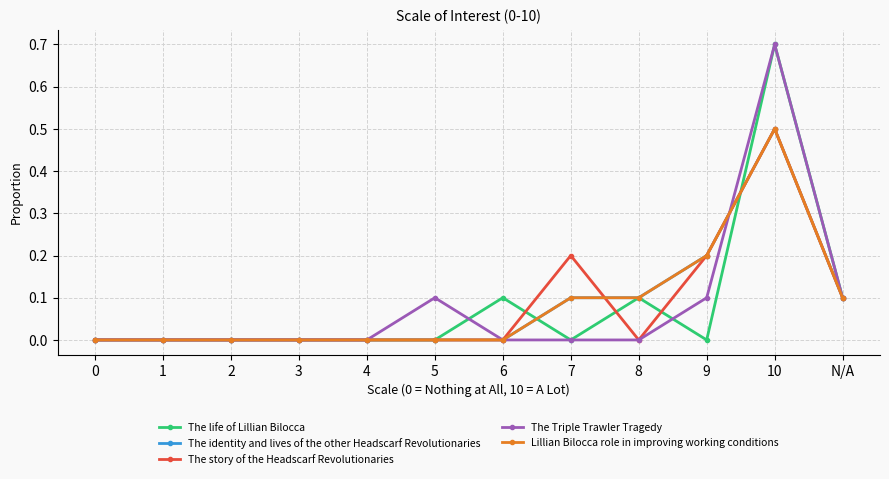

What are all the series names shown in the legend?

The life of Lillian Bilocca, The identity and lives of the other Headscarf Revolutionaries, The story of the Headscarf Revolutionaries, The Triple Trawler Tragedy, Lillian Bilocca role in improving working conditions